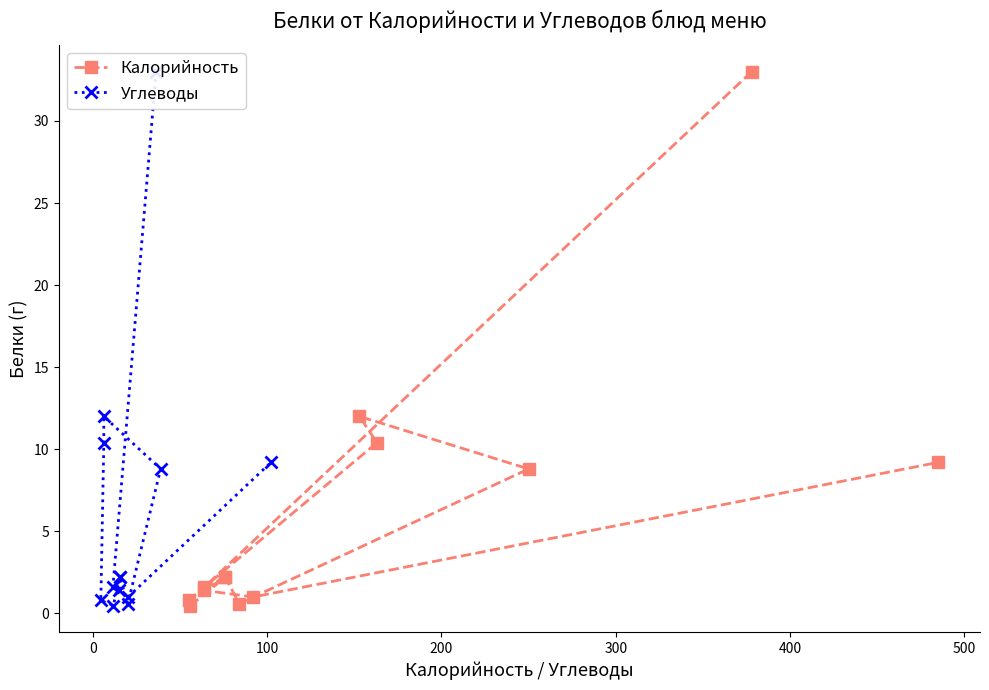

True or false: Углеводы has a value of 0.7 at 0.

False